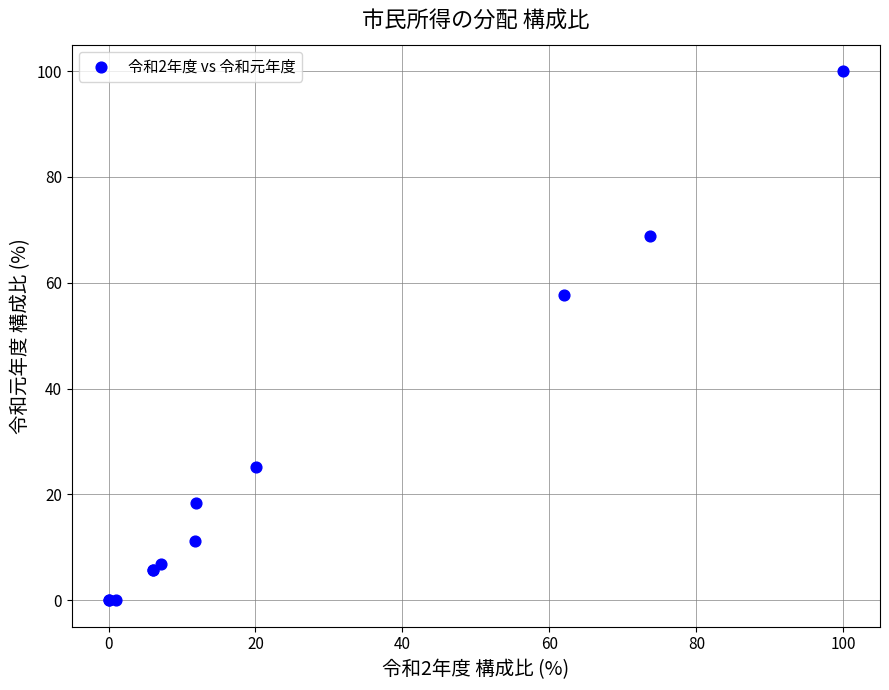

What Y value in the scatter plot is closest to 50?

57.7